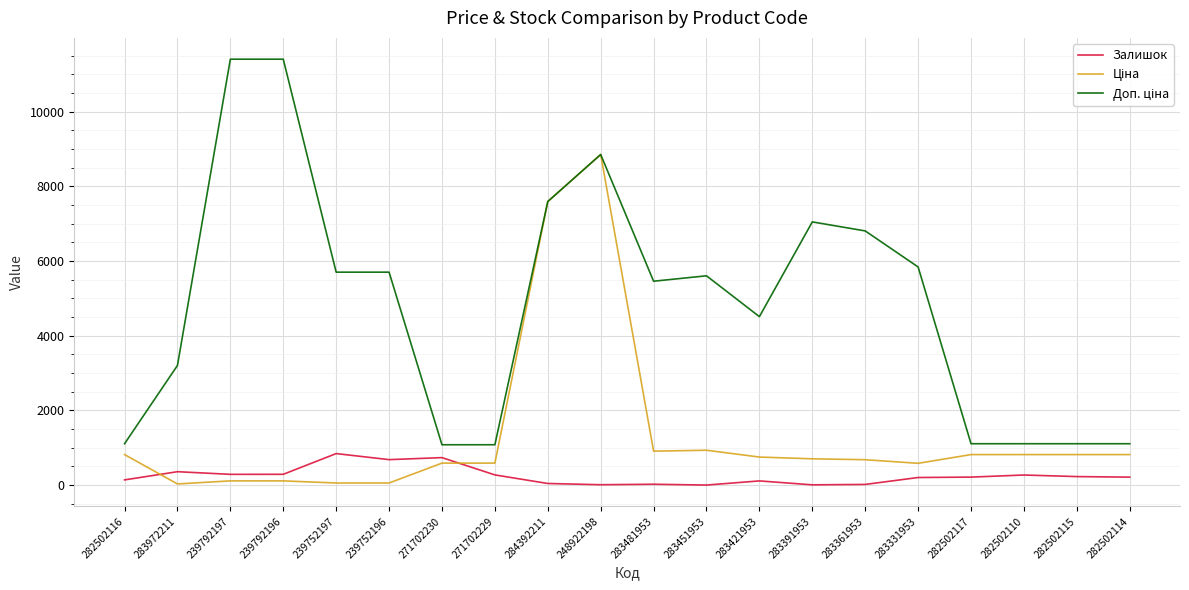

What is the total value across all series at 282502114?

2141.7